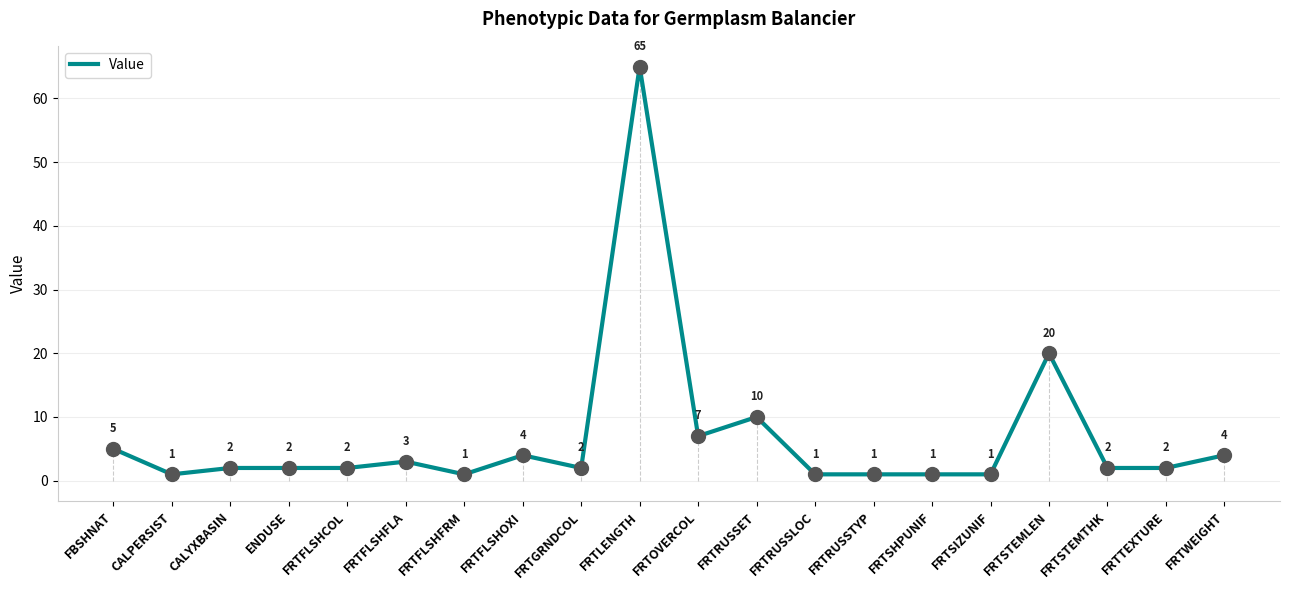

Which has a higher value, FRTFLSHOXI or FRTSHPUNIF?

FRTFLSHOXI